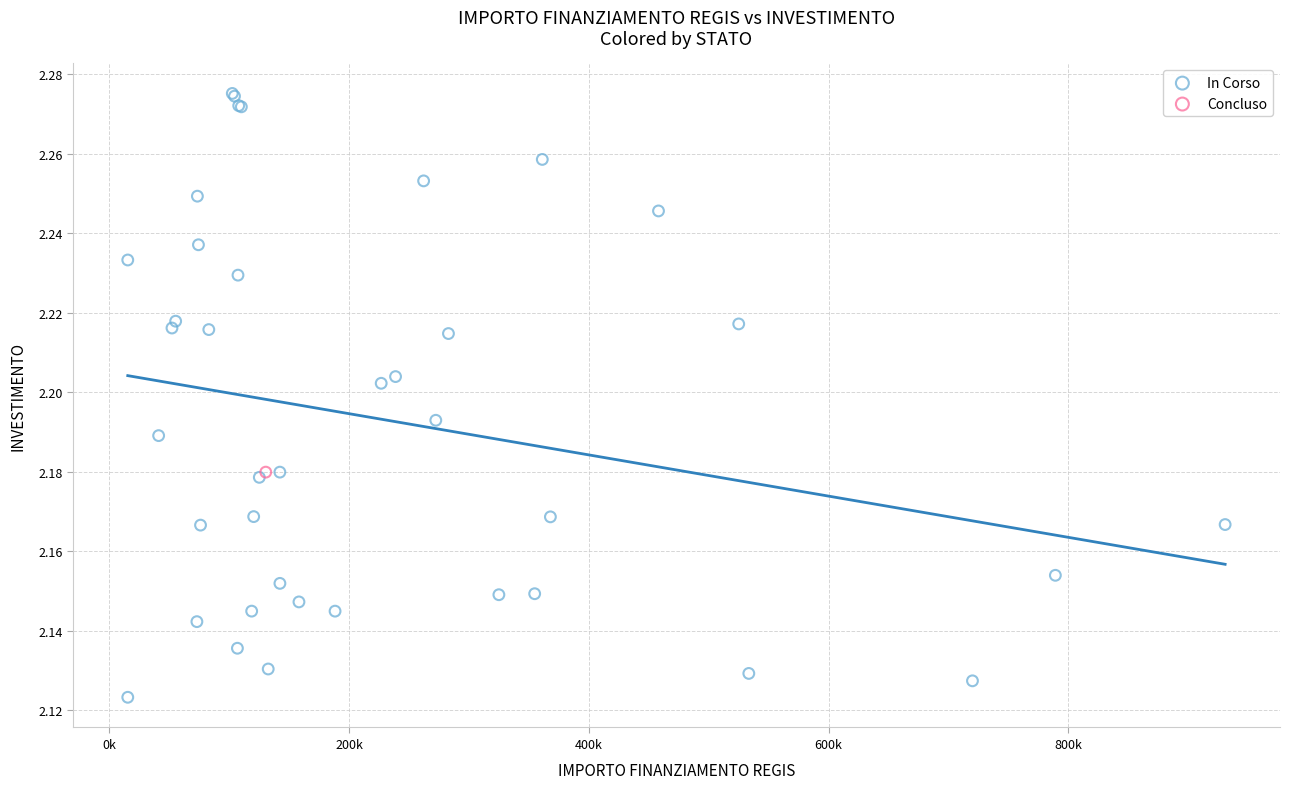

What are all the series names shown in the legend?

In Corso, Concluso